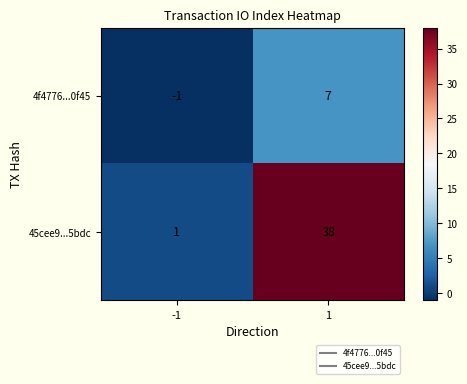

Between -1 and 1, which series saw the biggest shift?

45cee9...5bdc